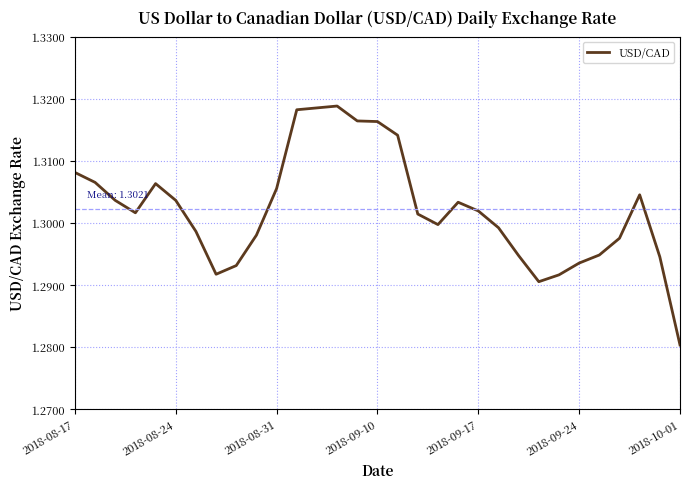

The value at 2018-09-24 is 0.6. True or false?

False